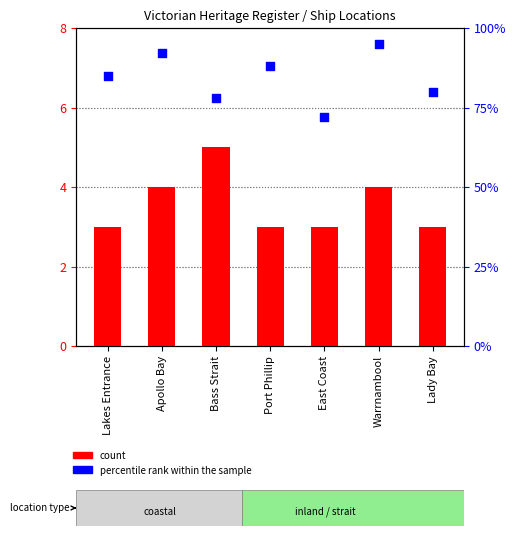

At which category is the sum across all series the highest?

Warrnambool